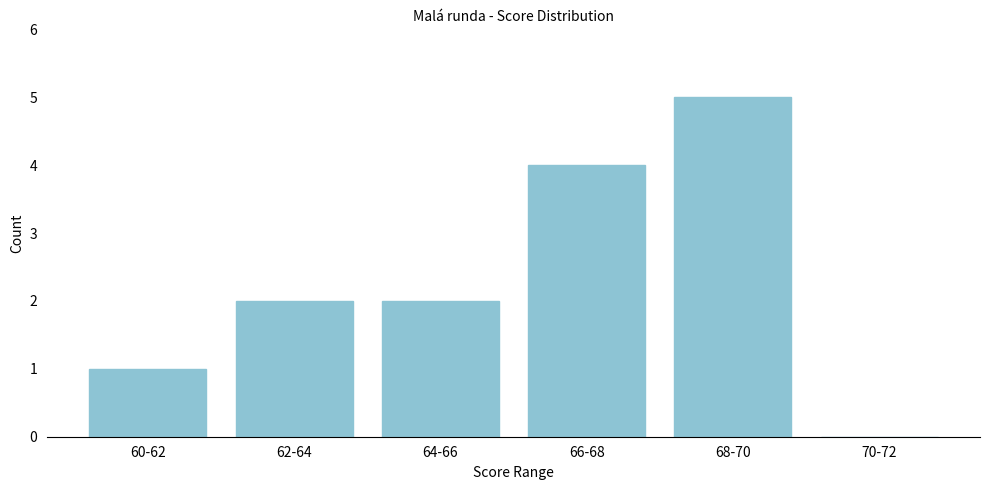

Reading left to right, transcribe all the data shown in this chart.

60-62=1	62-64=2	64-66=2	66-68=4	68-70=5	70-72=0